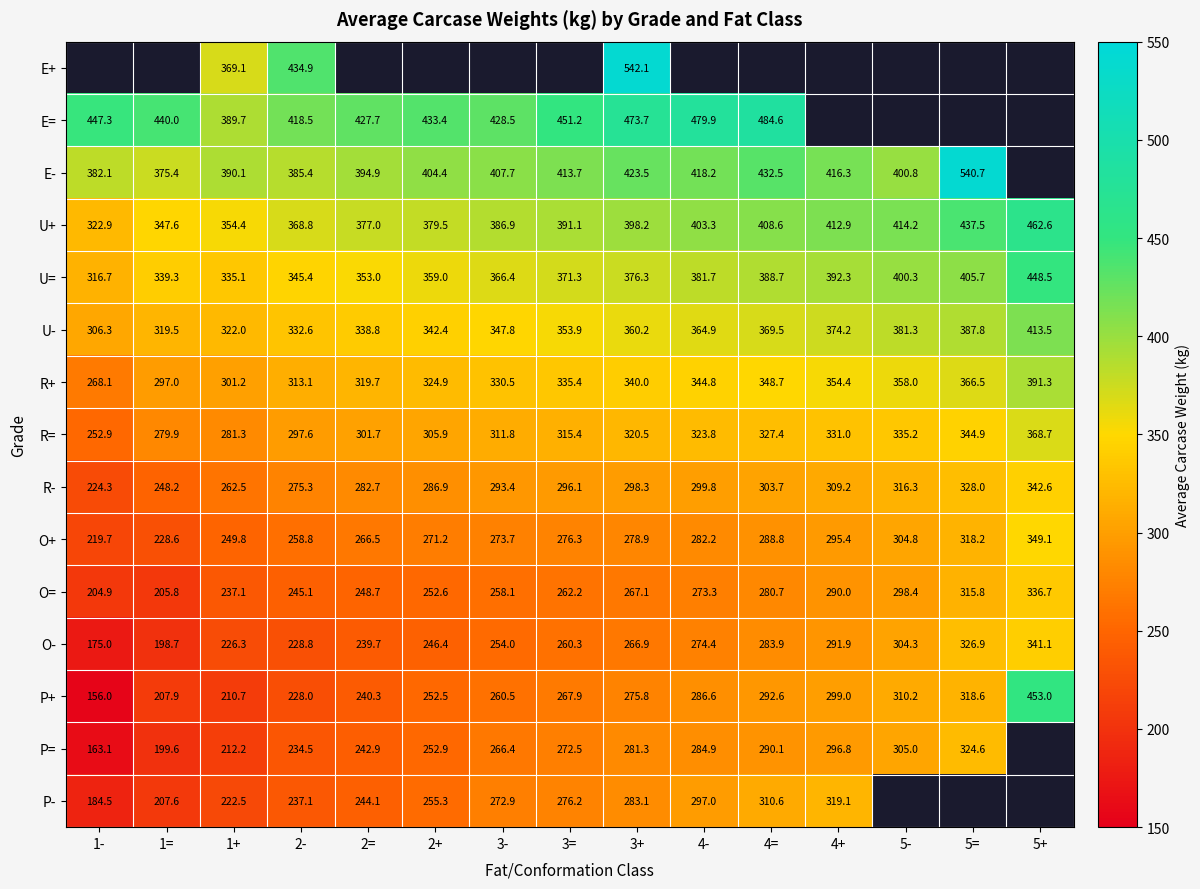

At which label does R= reach its peak?

5+